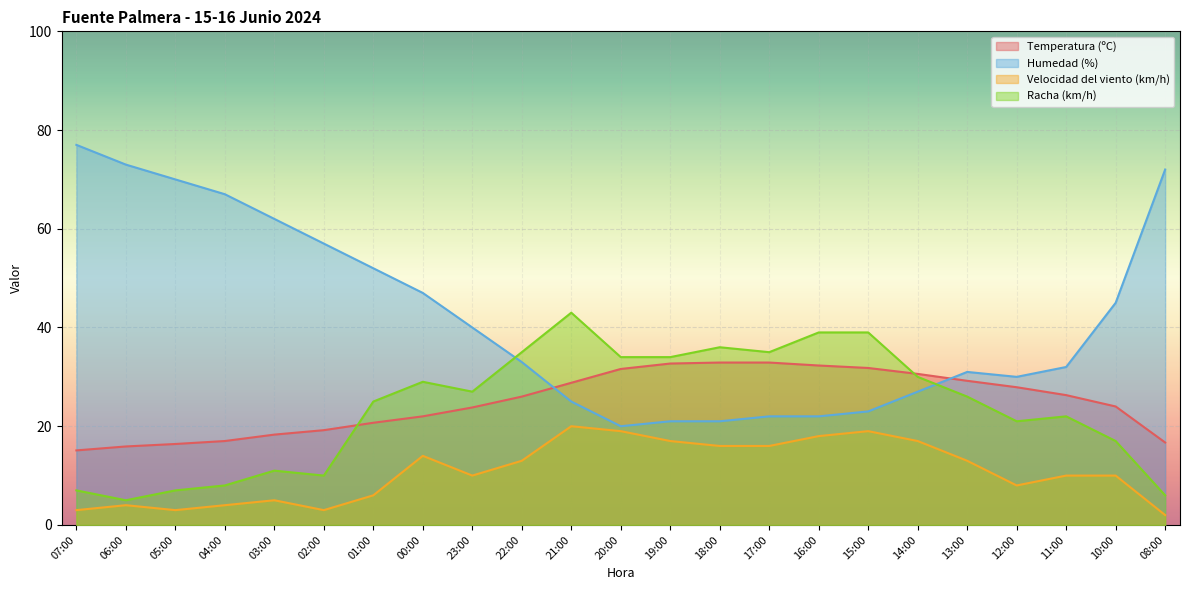

True or false: Humedad (%) and Velocidad del viento (km/h) intersect in this chart.

False